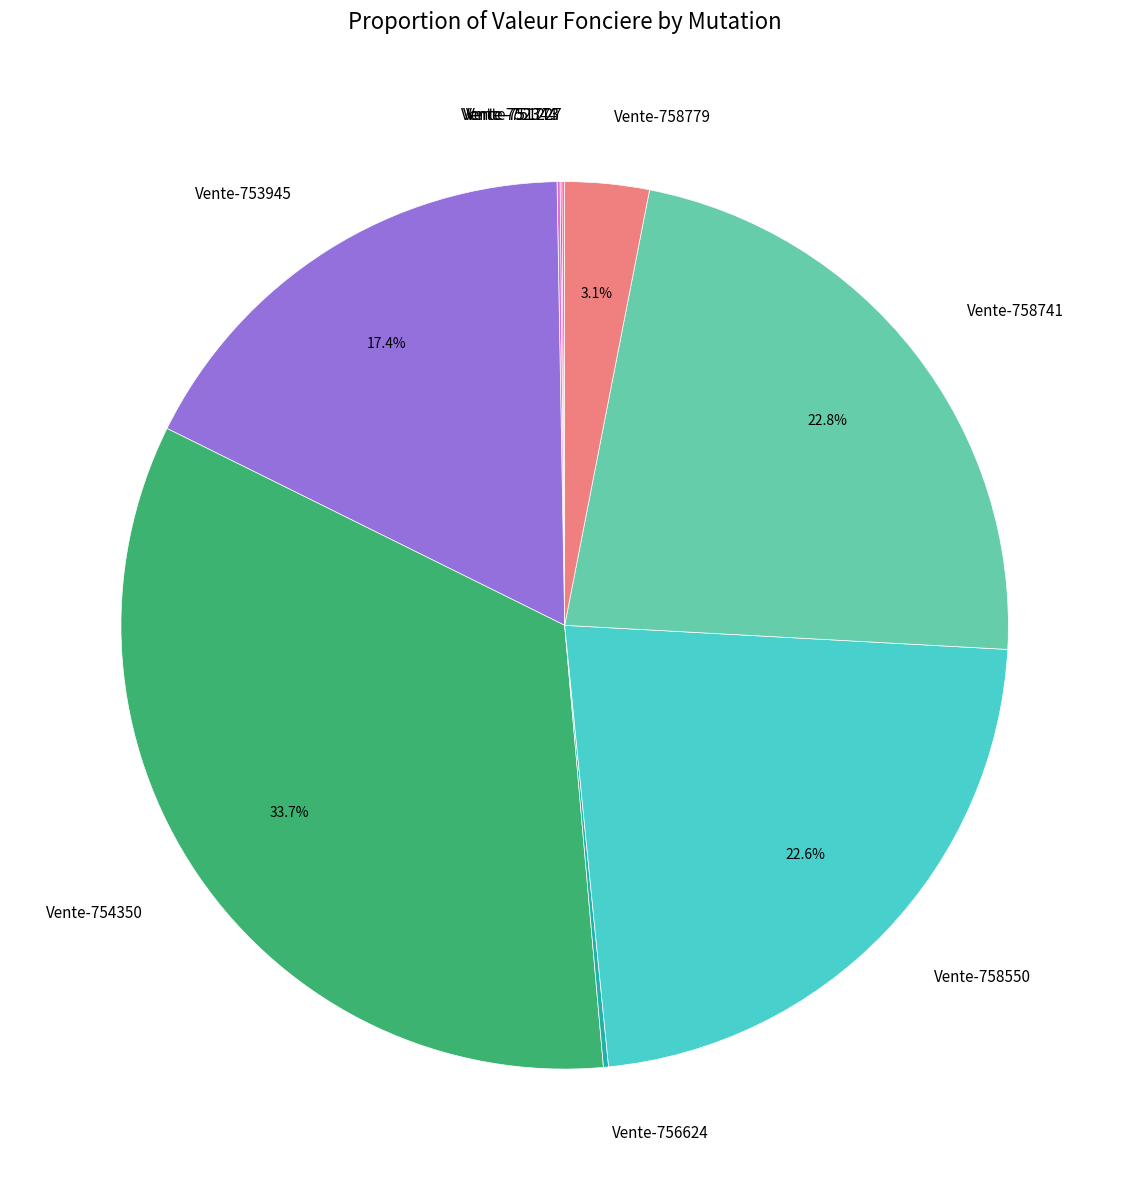

What is the largest slice in the pie chart?

Vente-754350